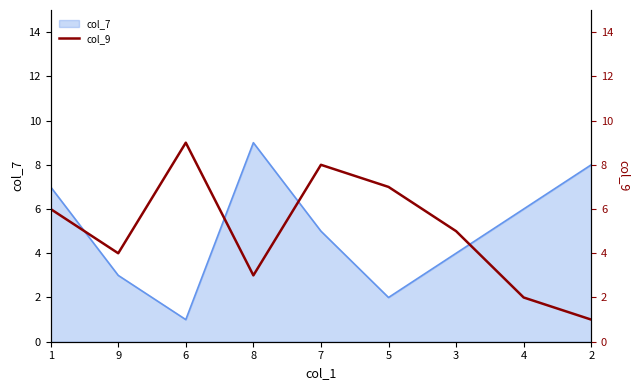

List the labels in order of value, largest first.

6, 7, 5, 1, 3, 9, 8, 4, 2